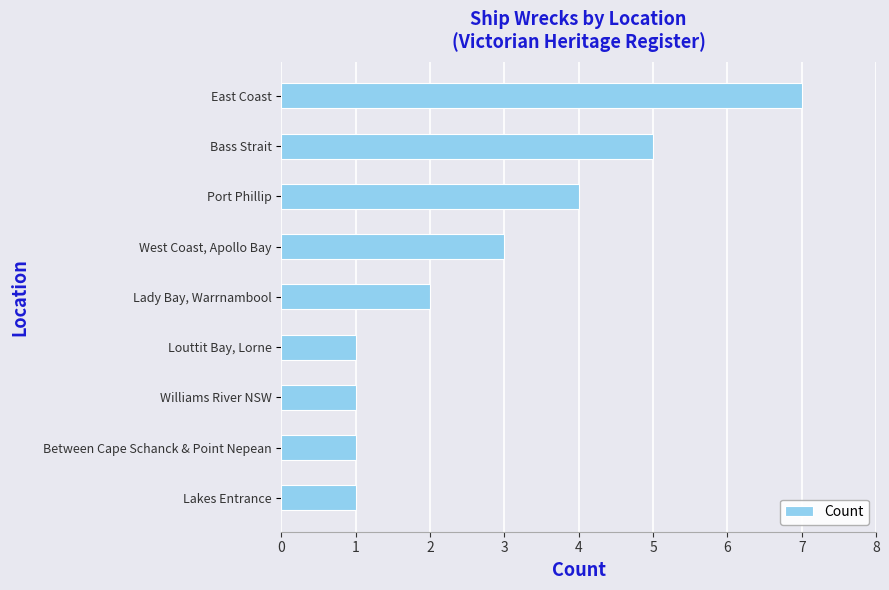

What is the sum of all values?

25